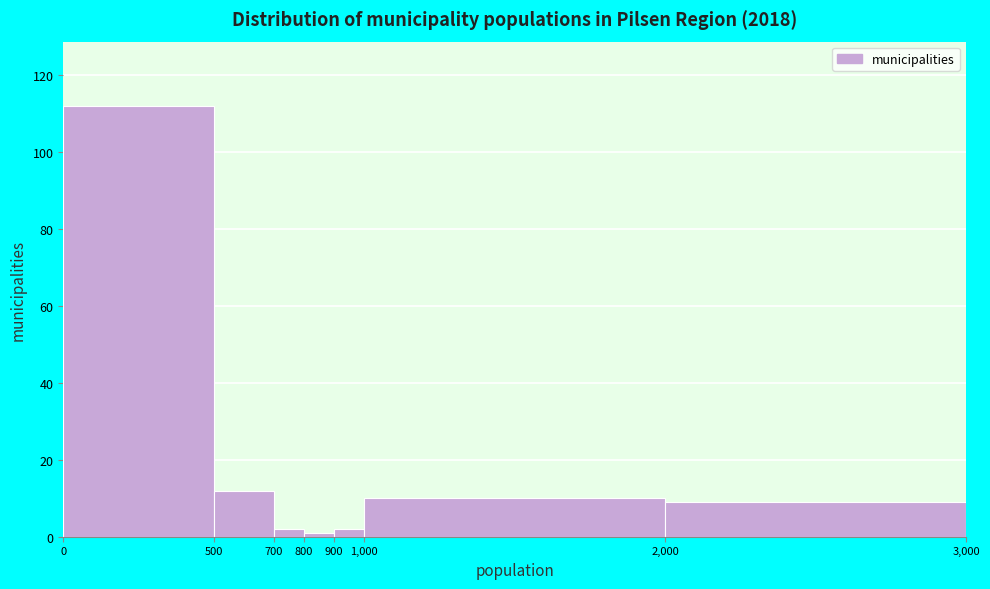

Which range on the x-axis has the tallest bar?

0 to 500